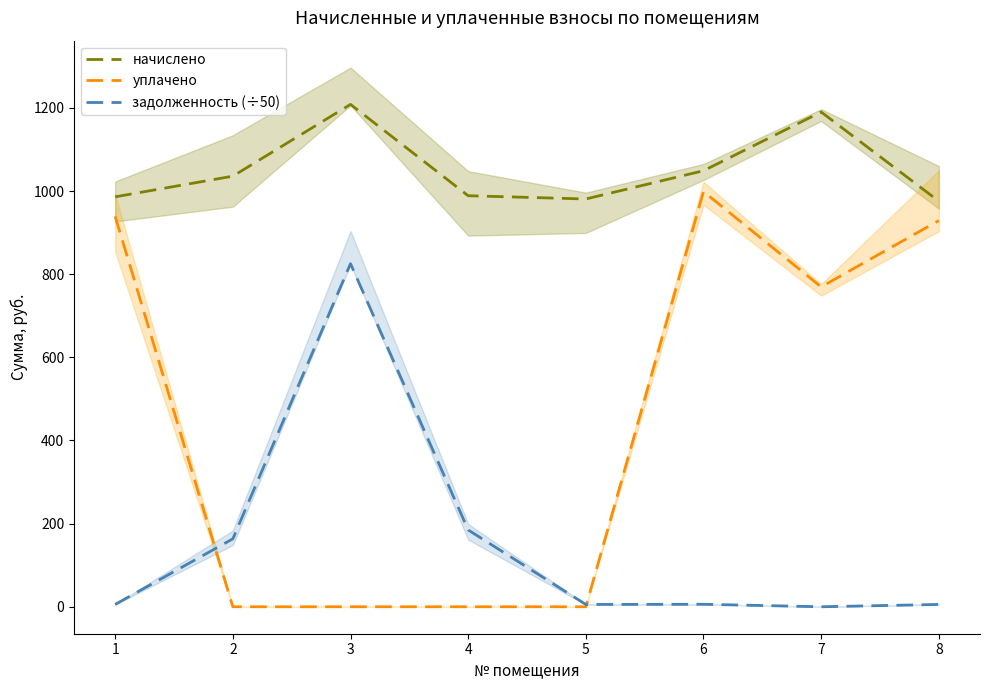

True or false: задолженность (÷50) and начислено cross at least once.

False